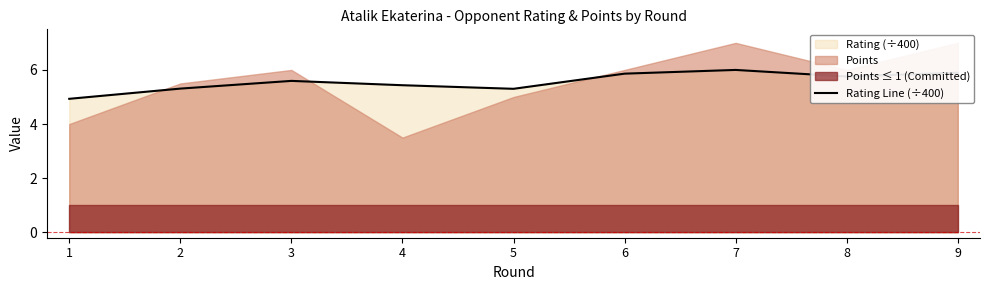

The chart shows a value of 5.3 at 5. True or false?

True